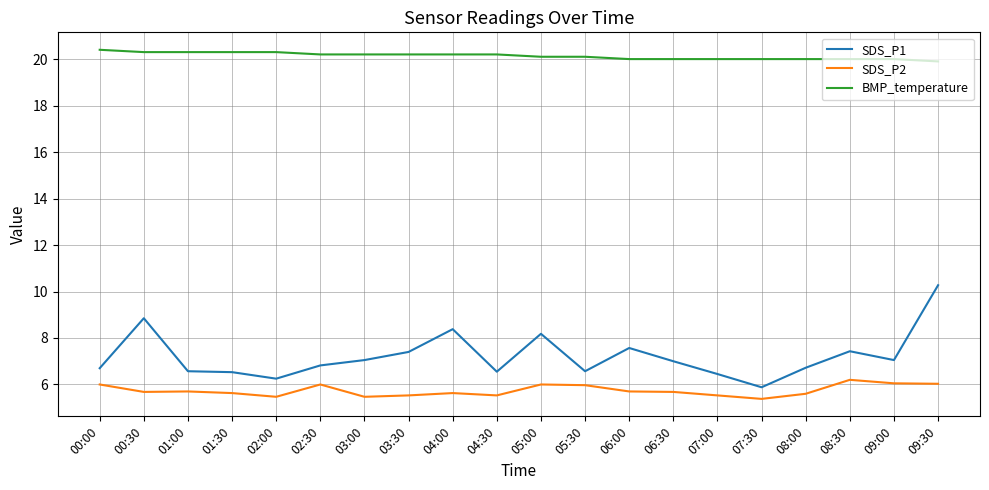

Does the chart have visible grid lines?

Yes